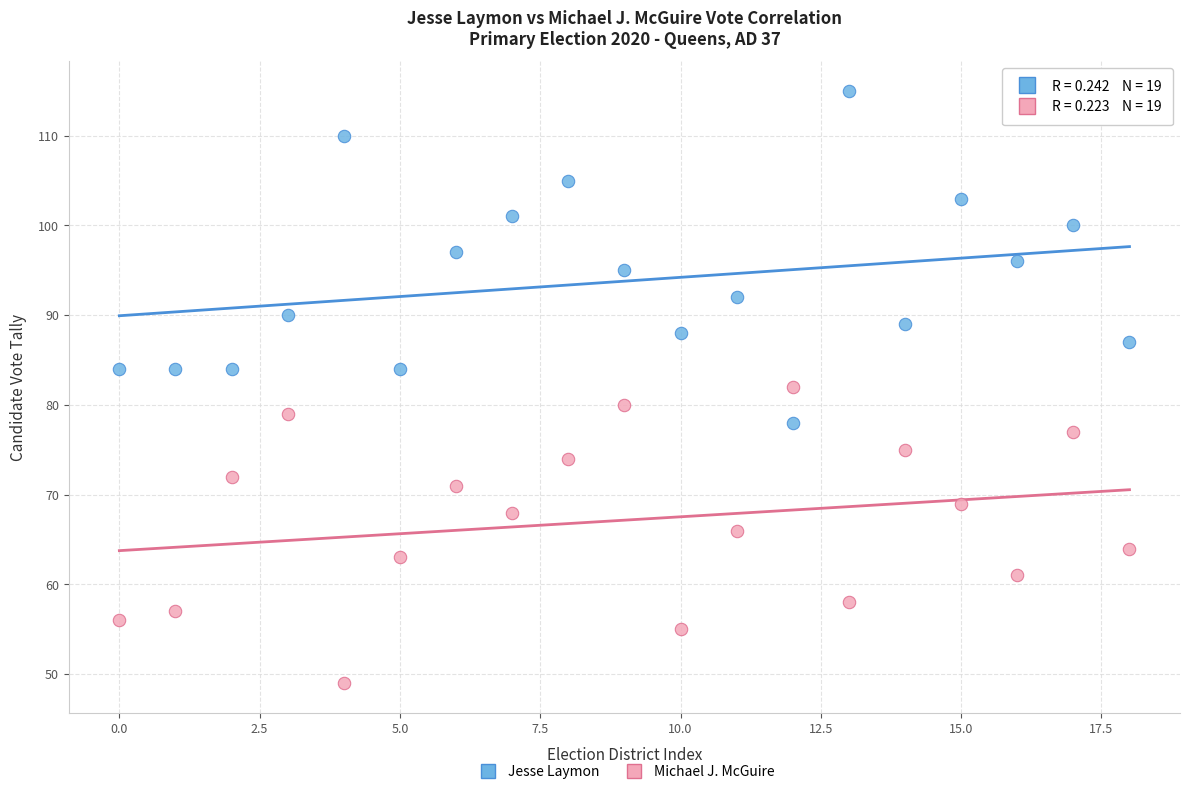

Which series reaches the minimum Y coordinate?

Michael J. McGuire